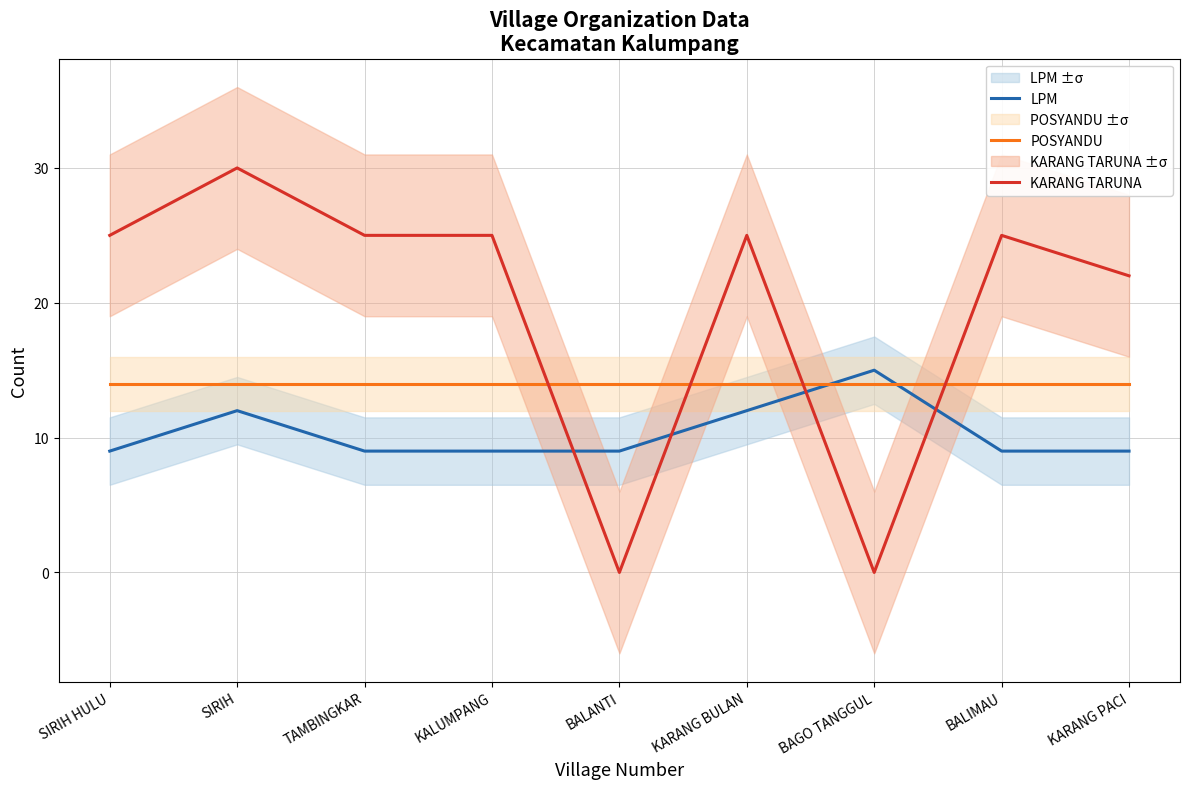

What is the label of the 9th point from the right?

SIRIH HULU